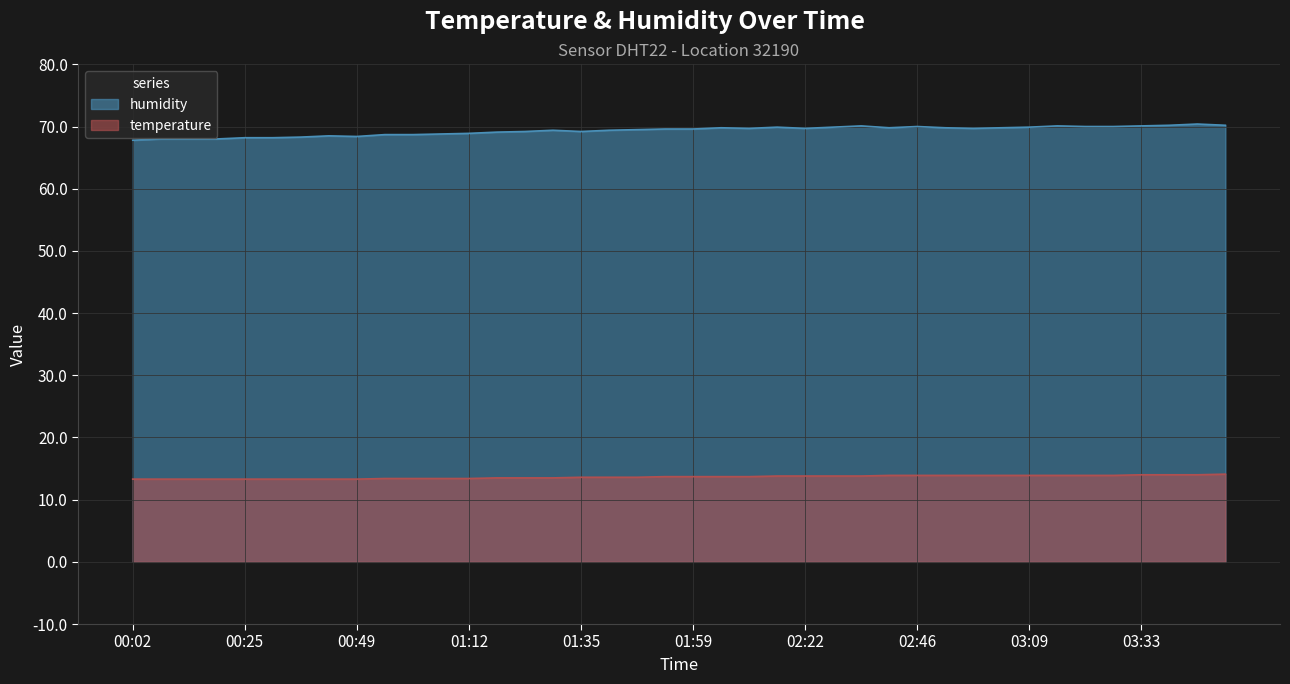

At which category does the chart reach its minimum across all series?

00:02